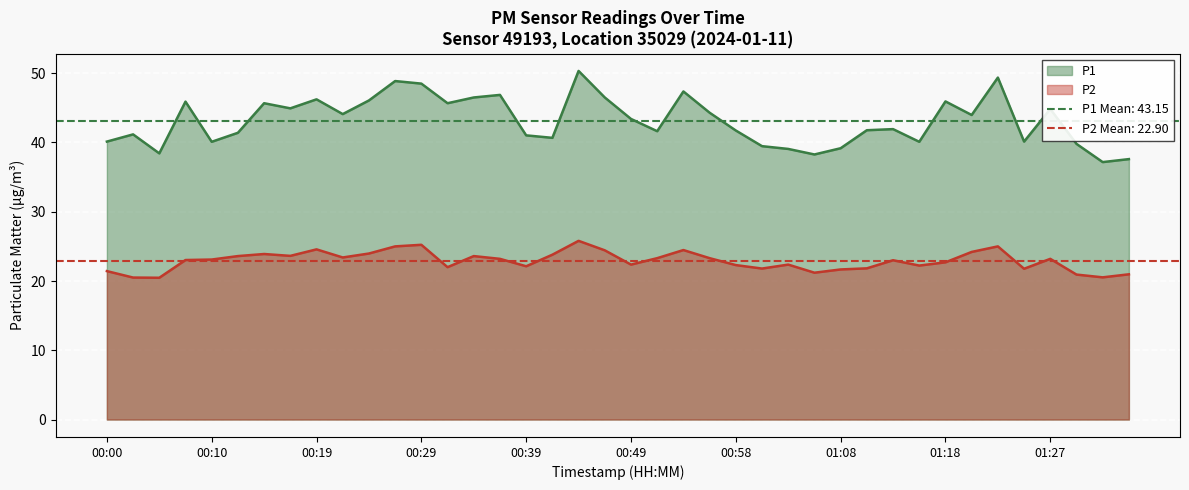

What is the total value across all series at 01:32?

57.7